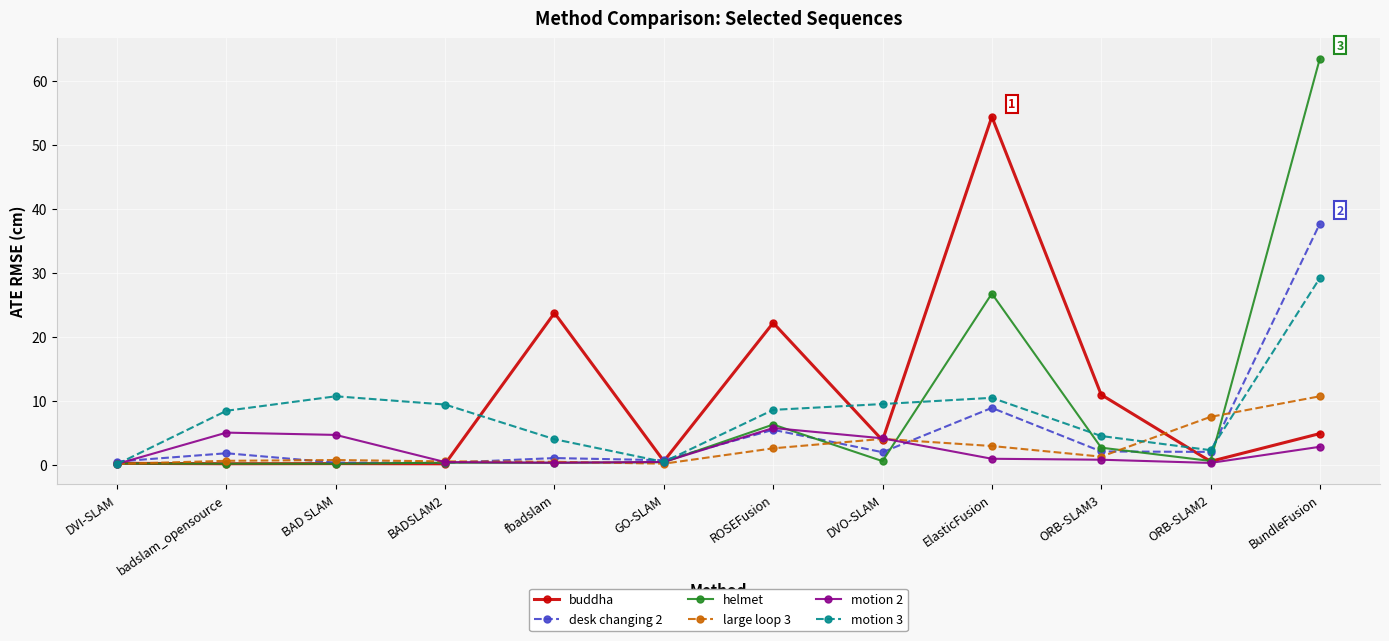

What are all the series names shown in the legend?

buddha, desk changing 2, helmet, large loop 3, motion 2, motion 3